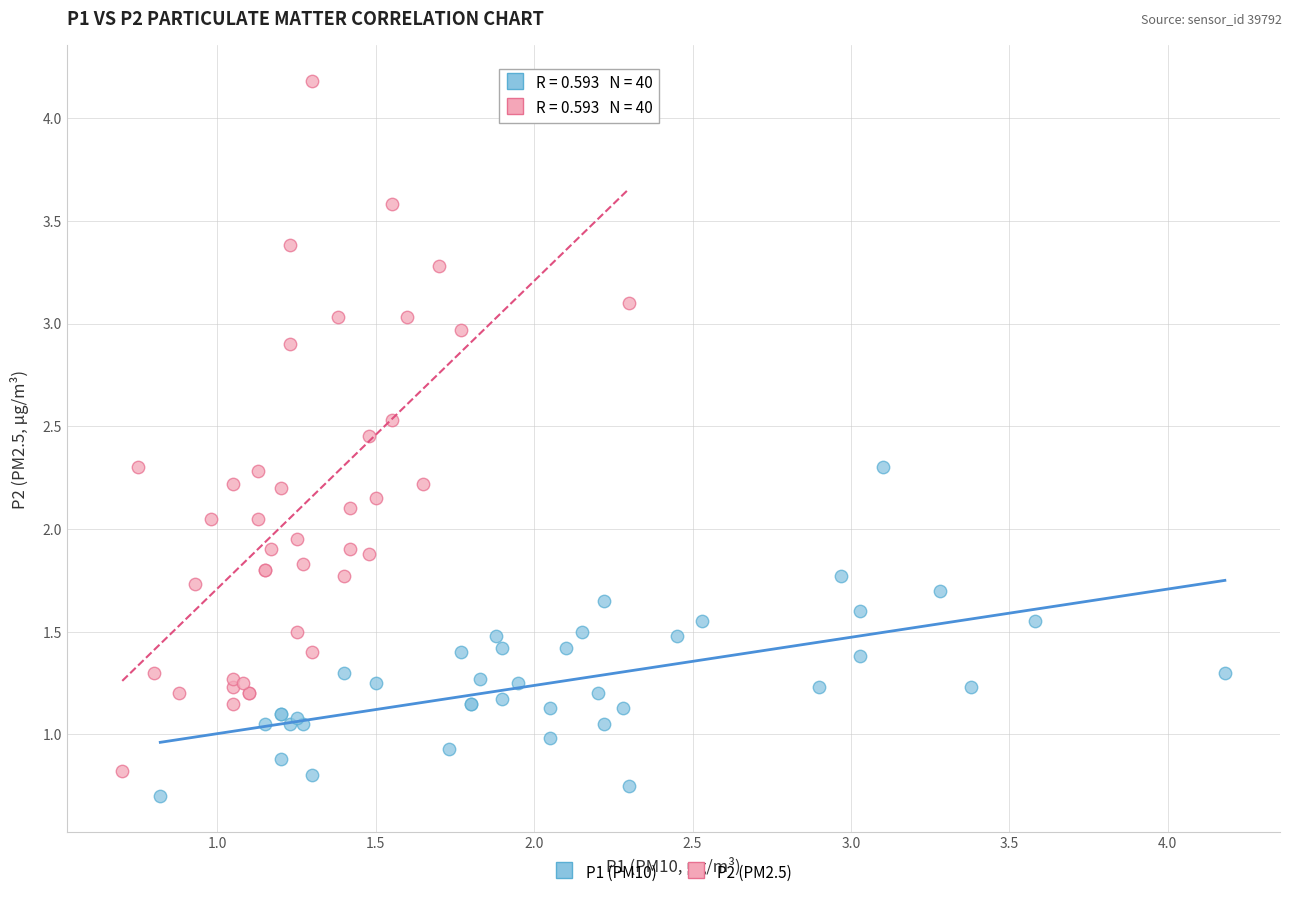

What are all the series names shown in the legend?

P1 (PM10), P2 (PM2.5)